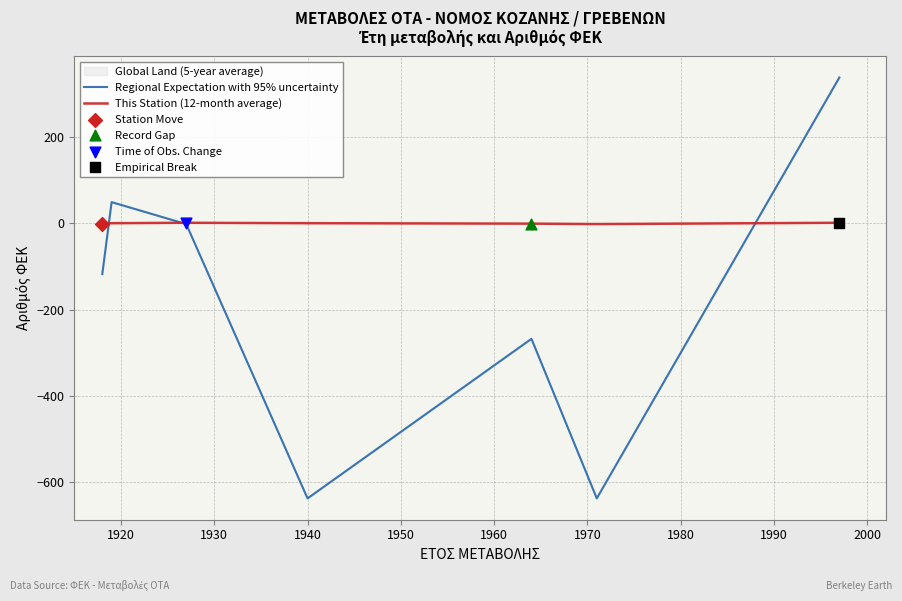

At how many categories does at least one series exceed -536?

7